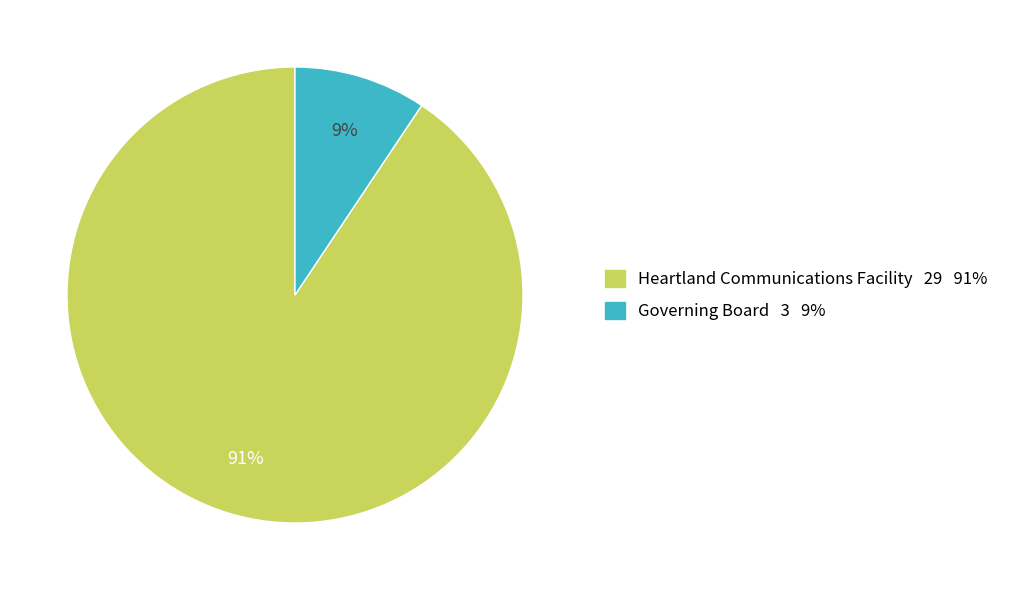

To the nearest percent, what portion does Heartland Communications Facility represent?

91%